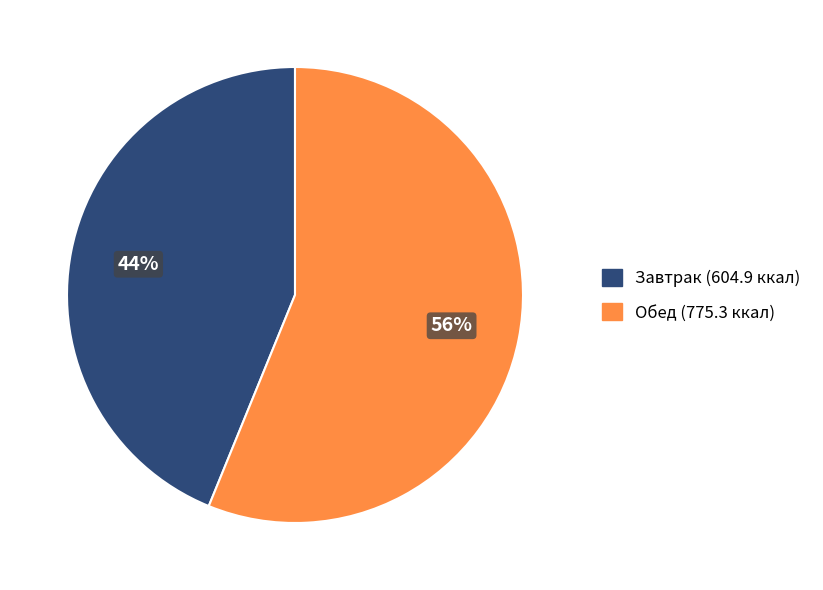

Is there any slice that represents more than half of the pie?

Yes